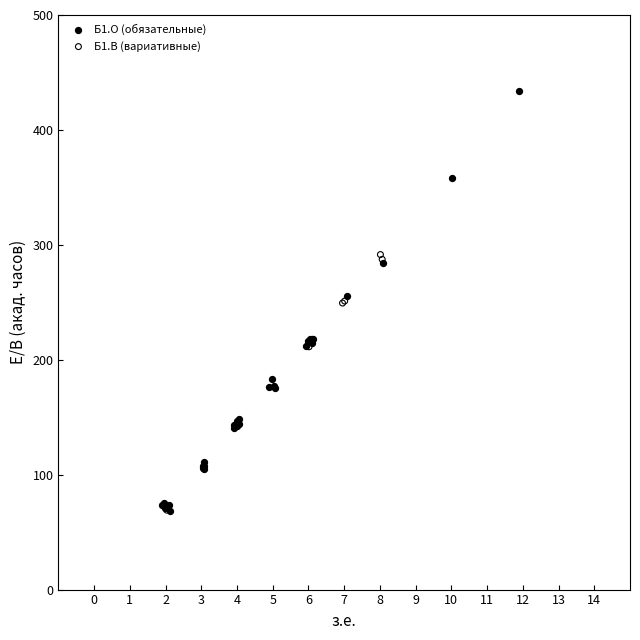

Which series has the largest Y range (max minus min)?

Б1.О (обязательные)